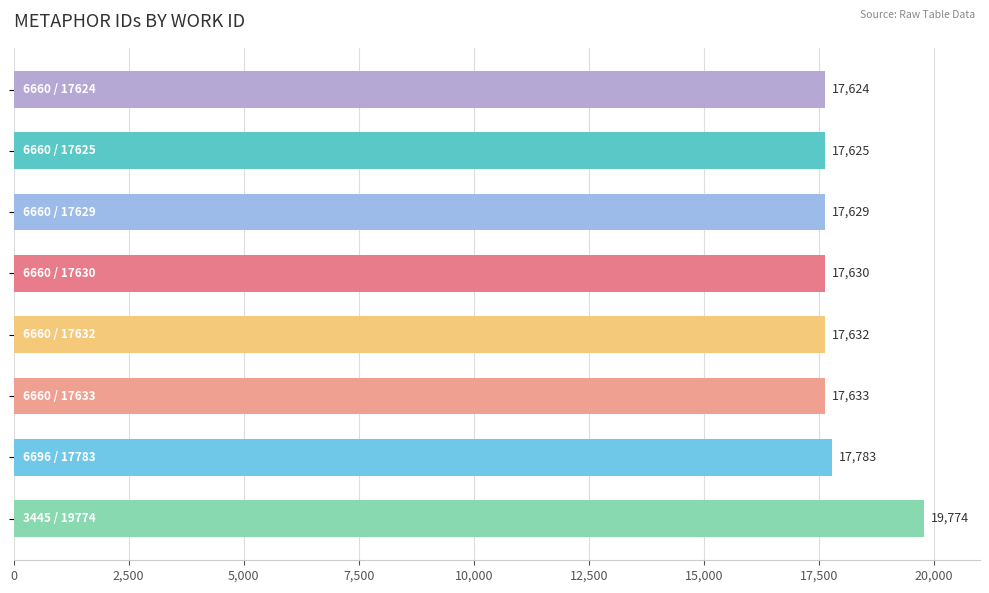

What is the value of the 3rd bar from the top?

17629